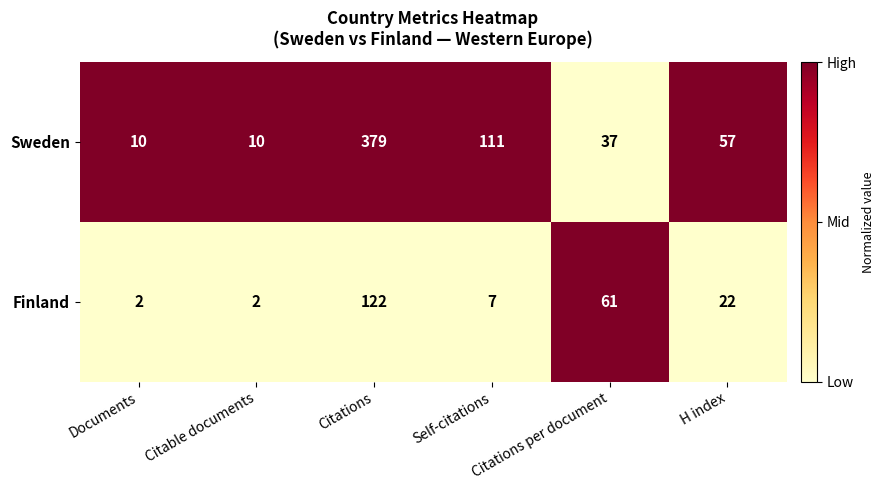

The Finland series shows 160 at Citations. True or false?

False